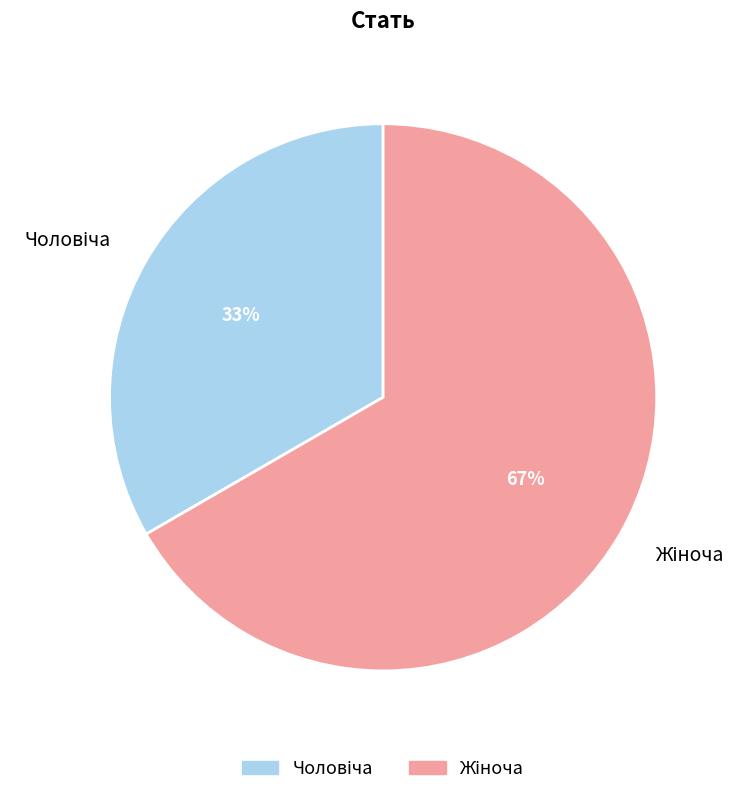

Count the number of slices in the pie.

2